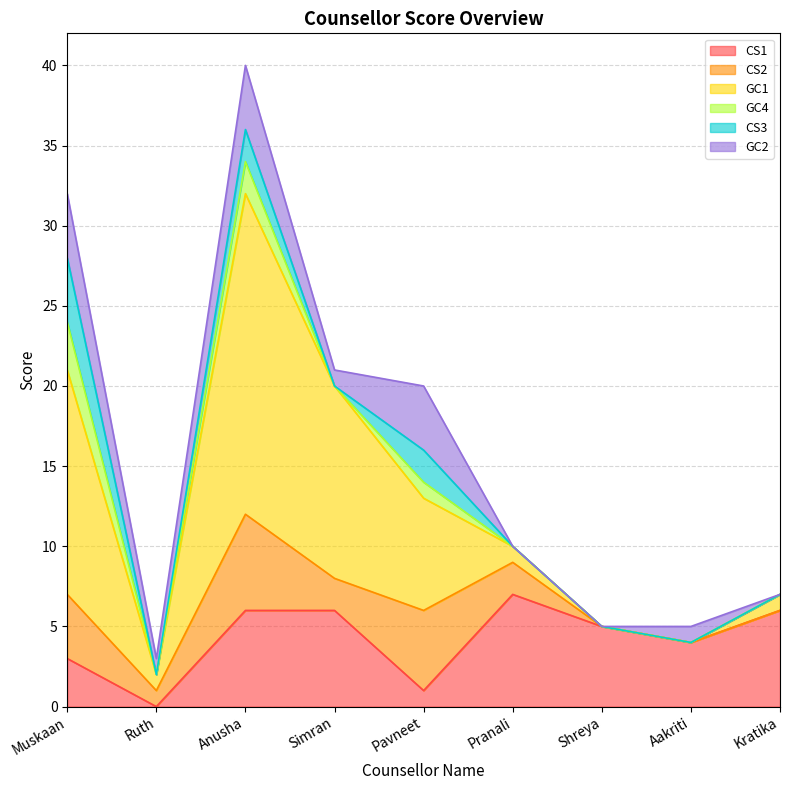

Does the chart display data point markers on the line(s)?

No